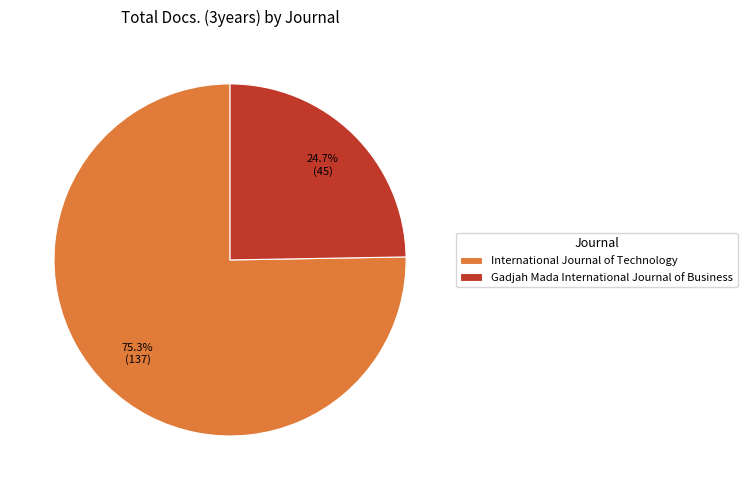

How many segments does this pie chart have?

2